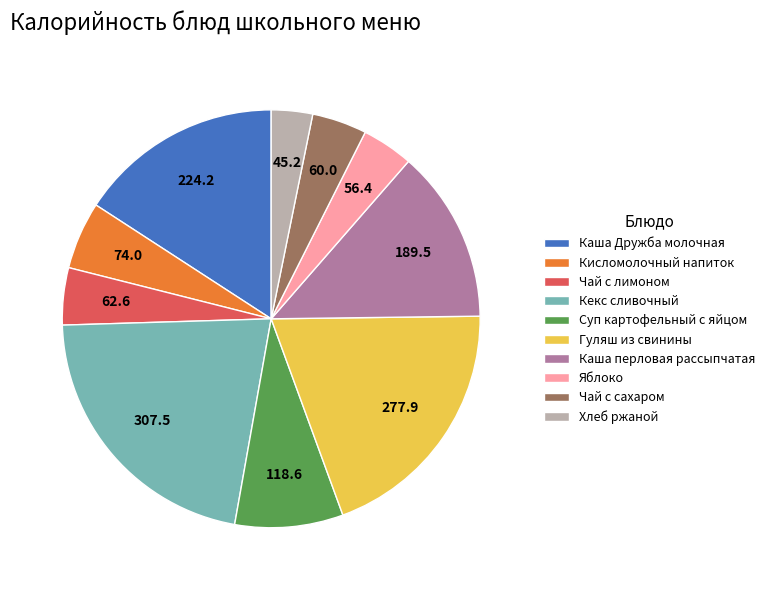

What is the largest slice in the pie chart?

Кекс сливочный